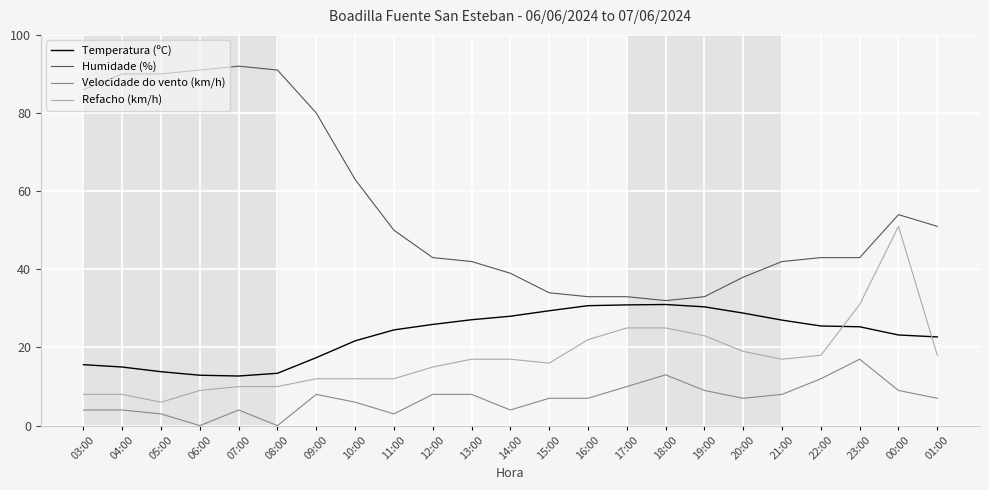

At 14:00, list the series in order from largest to smallest.

Humidade (%), Temperatura (ºC), Refacho (km/h), Velocidade do vento (km/h)